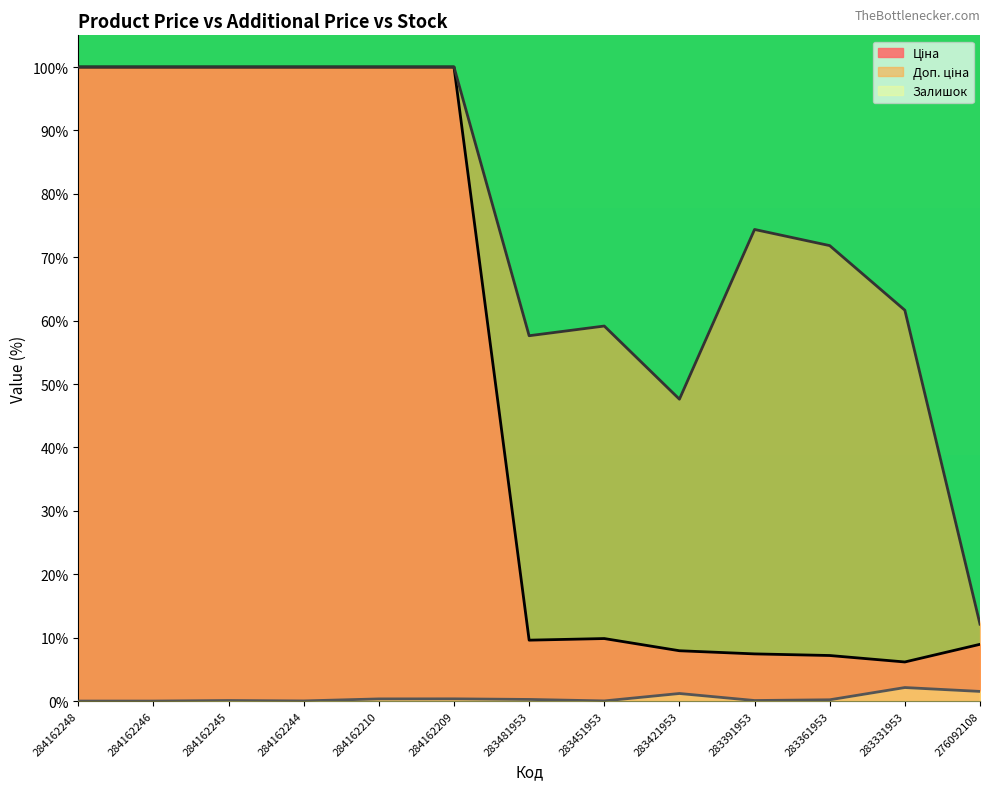

Does the chart display data point markers on the line(s)?

No